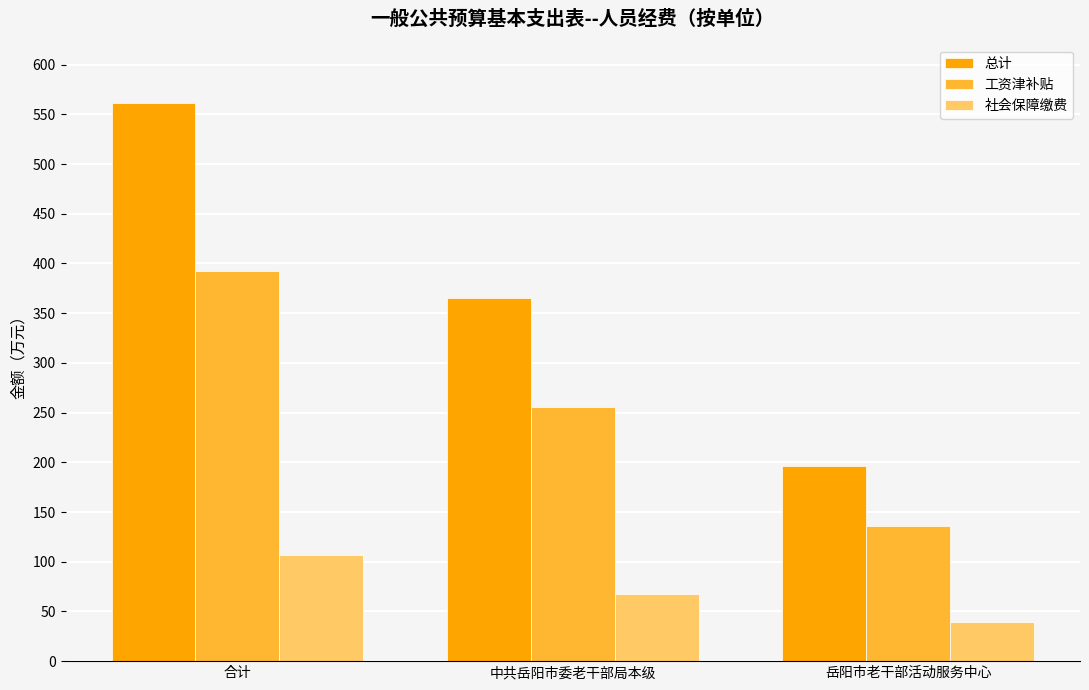

Reading left to right, transcribe all the data shown in this chart.

总计: 561.4	365.2	196.1
工资津补贴: 392.1	255.9	136.2
社会保障缴费: 106.7	67.5	39.1